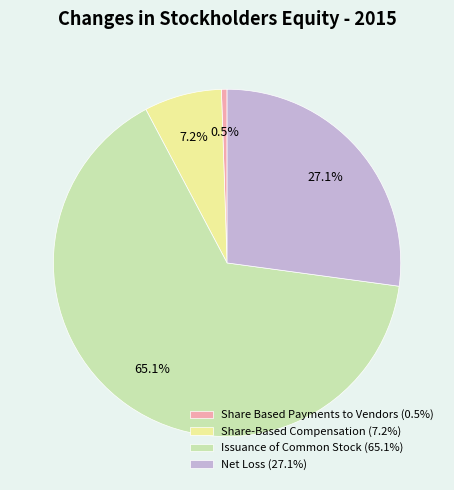

True or false: Net Loss accounts for 27% of the total.

True